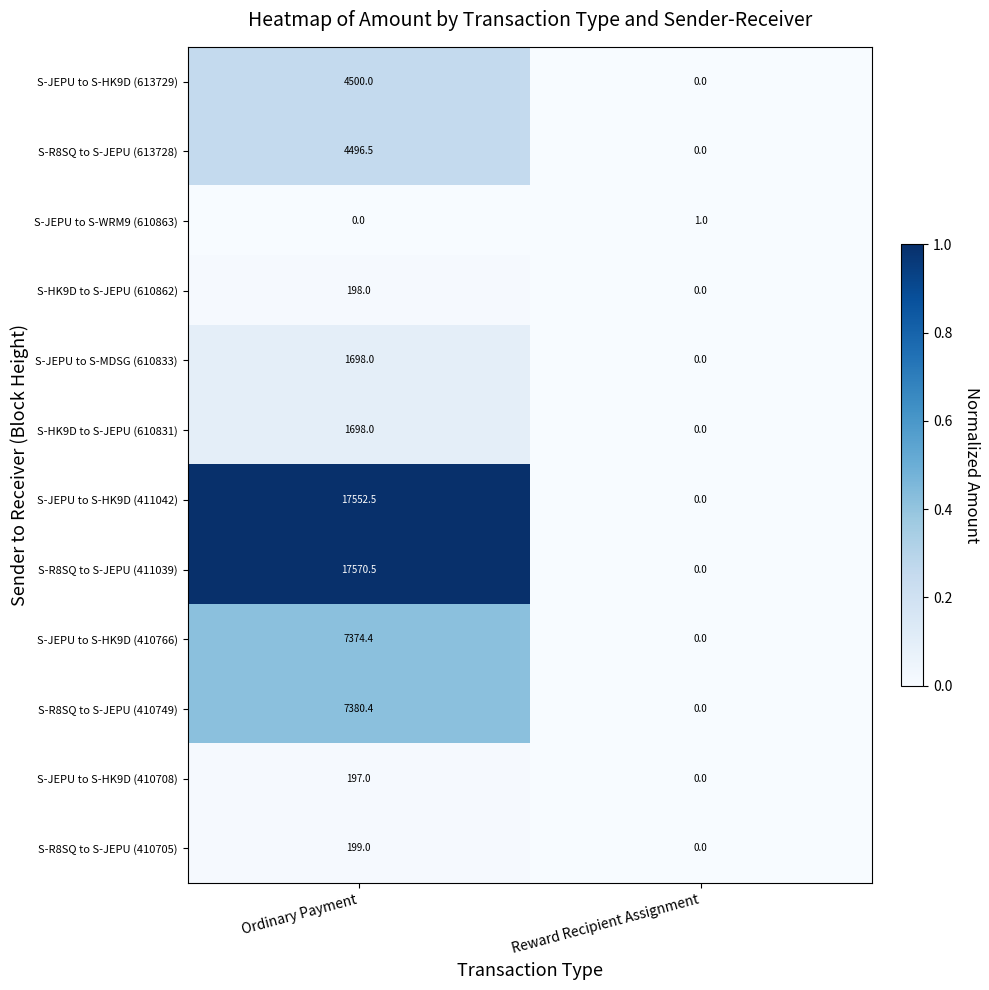

Where does the S-JEPU to S-HK9D (411042) series first go above 17552?

Ordinary Payment